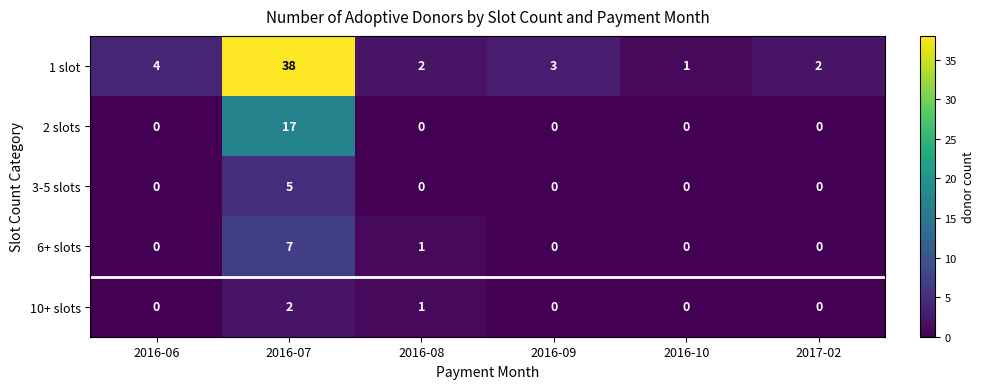

The value of 6+ slots at 2016-07 is 10. True or false?

False